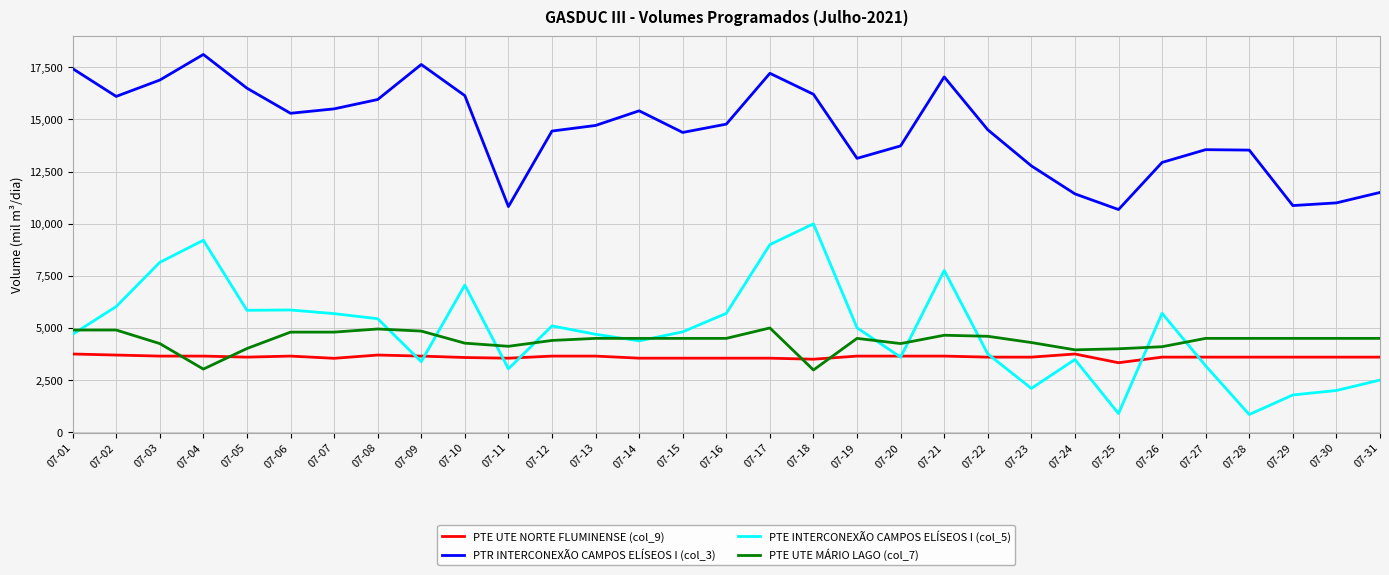

What is the maximum value for PTE UTE NORTE FLUMINENSE (col_9)?

3750.0